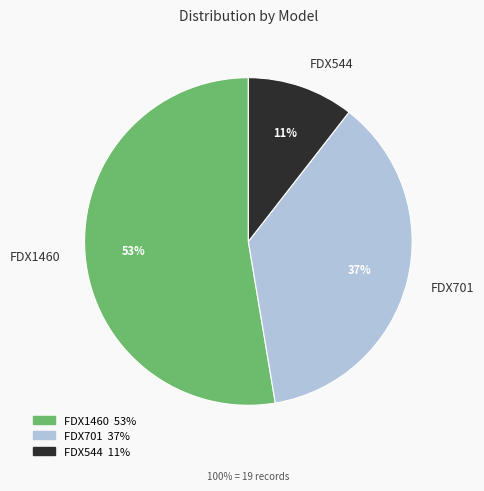

Is it true that FDX1460 is 53% of the pie?

True